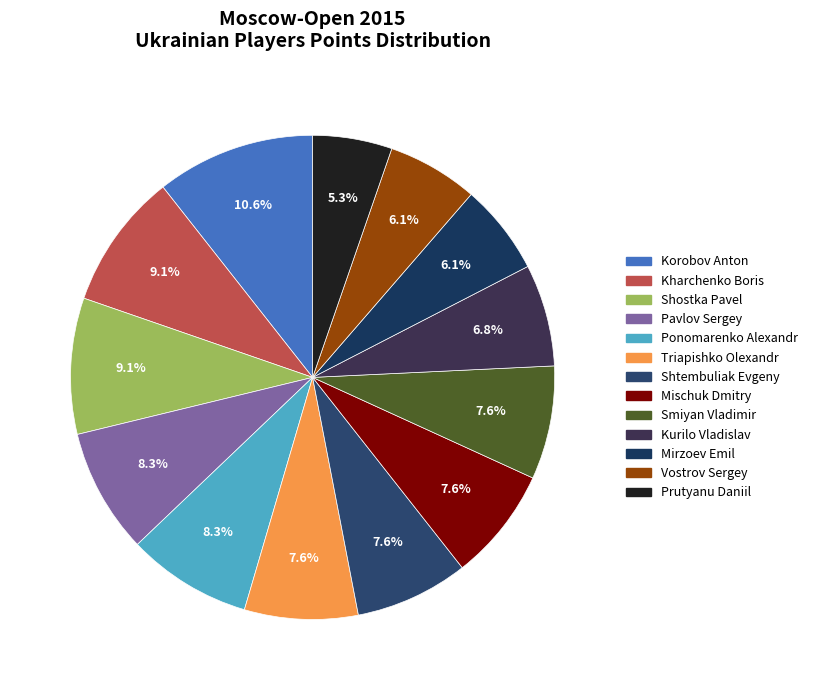

Rank the categories by value from lowest to highest.

Prutyanu Daniil, Mirzoev Emil, Vostrov Sergey, Kurilo Vladislav, Triapishko Olexandr, Shtembuliak Evgeny, Mischuk Dmitry, Smiyan Vladimir, Pavlov Sergey, Ponomarenko Alexandr, Kharchenko Boris, Shostka Pavel, Korobov Anton